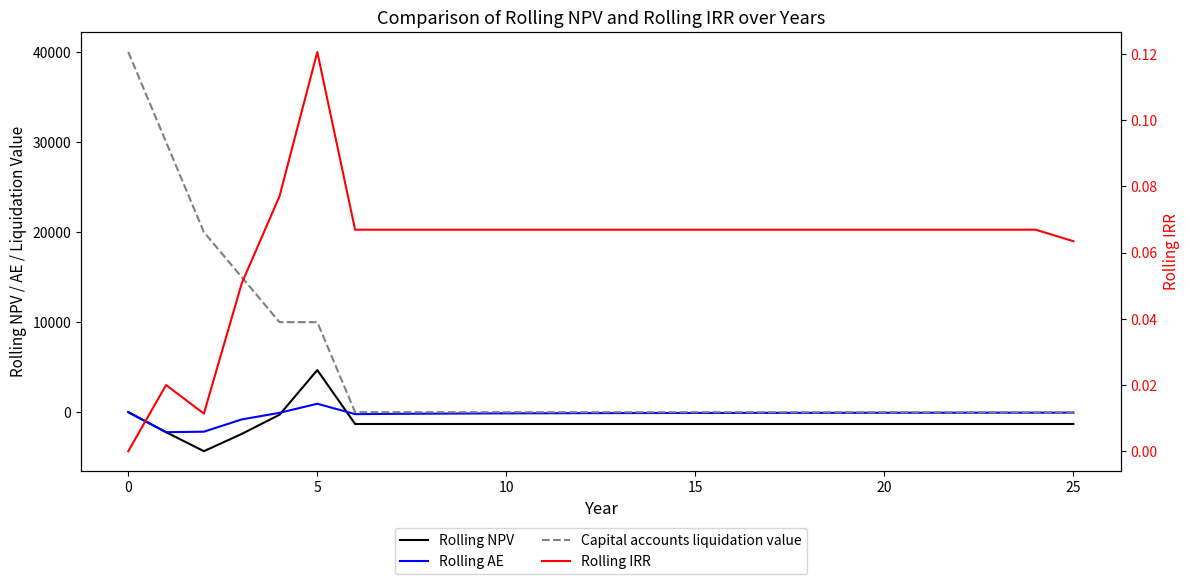

What is the difference between the maximum and second lowest values in the Rolling NPV series?

7094.2